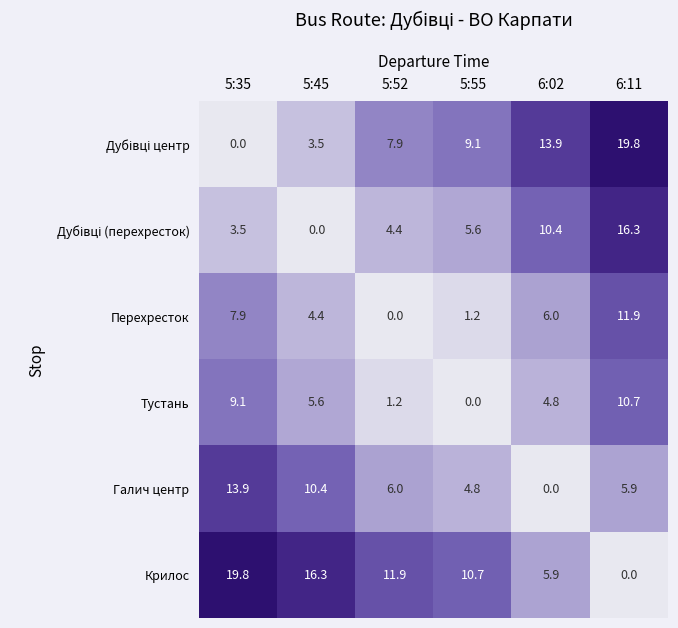

What is the difference between the maximum and minimum values in the Тустань series?

10.7